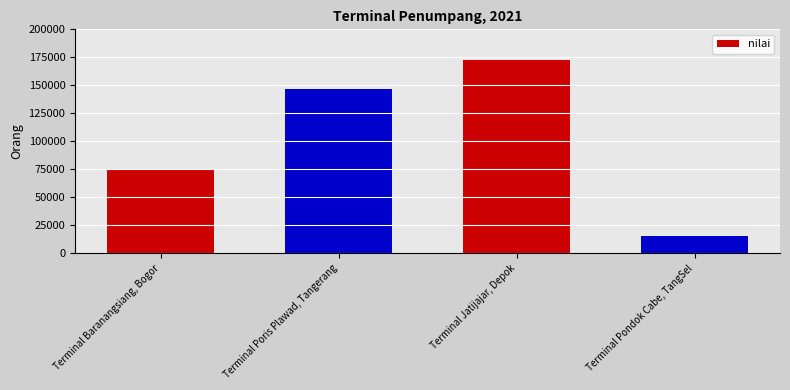

Are the bars horizontal?

No